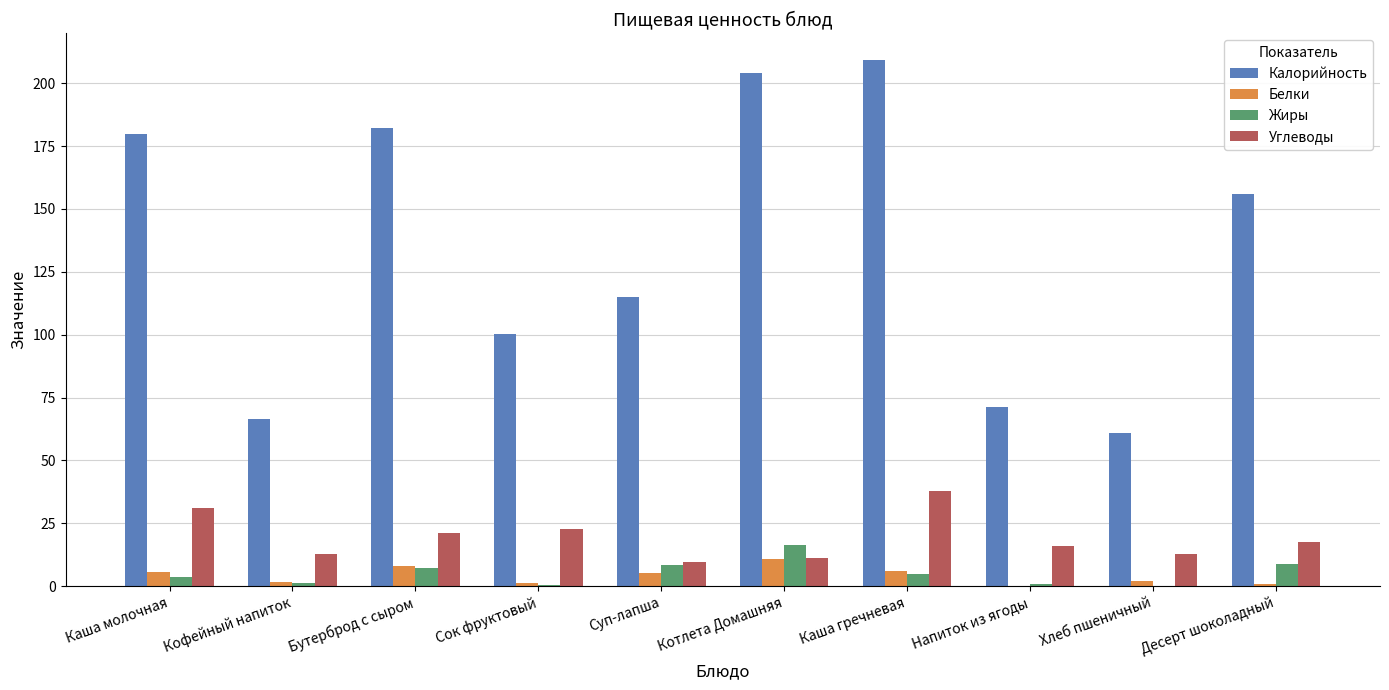

What is the spread (max minus min) of values at Суп-лапша?

109.8